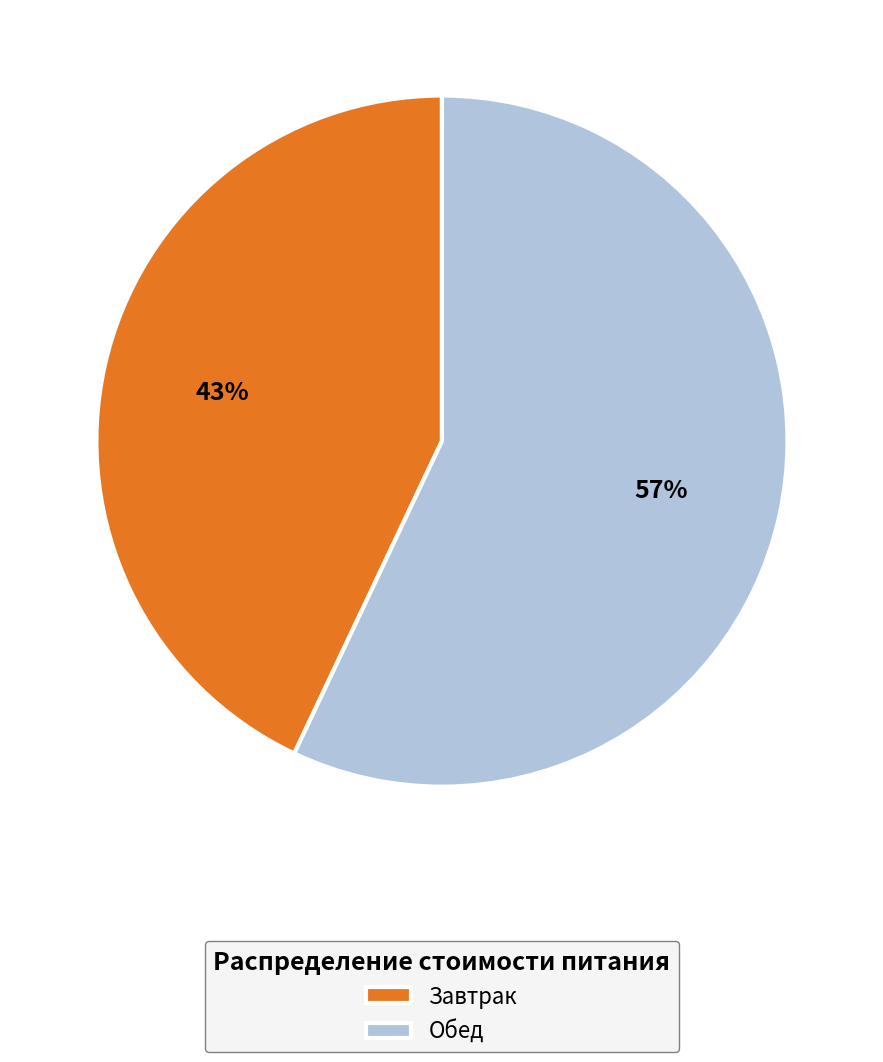

Which has a higher value, Обед or Завтрак?

Обед